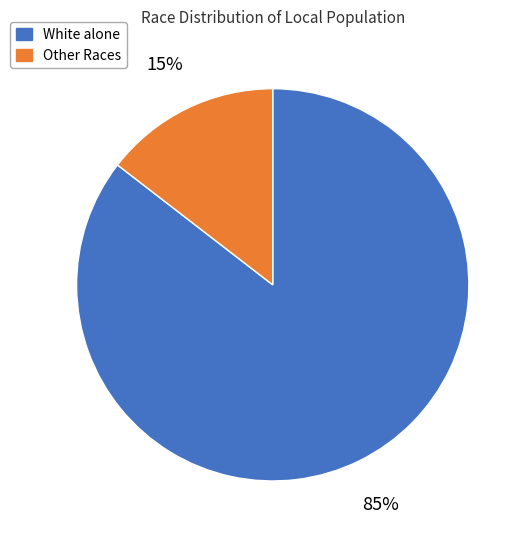

Combined, do Other Races and White alone account for over 50%?

Yes